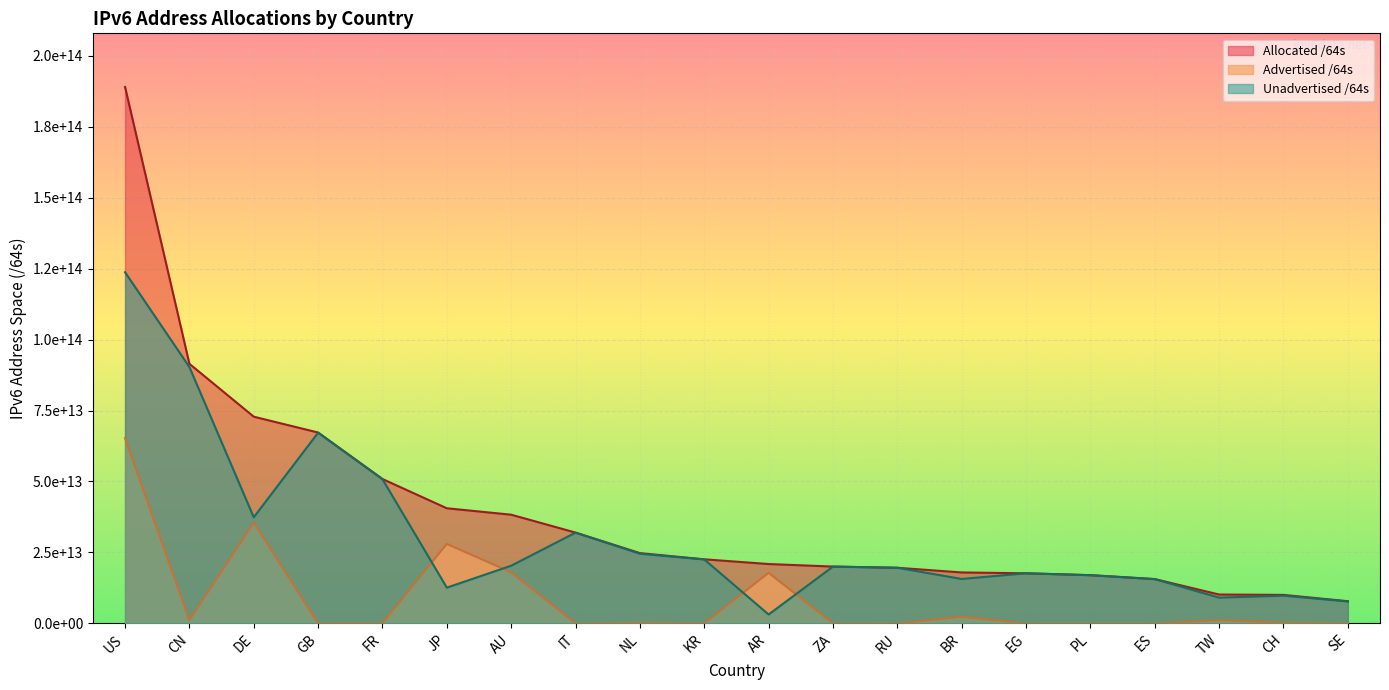

Reading left to right, extract all data points from this chart.

Advertised /64s: US=65285725028352	CN=1145011437568	DE=35454956208128	GB=60130263040	FR=79993831424	JP=27970724823040	AU=17979390230528	IT=21474902016	NL=219044249600	KR=51288408064	AR=17784387796992	ZA=12952010752	RU=4295884800	BR=2296286674944	EG=8589934592	PL=34896674816	ES=12884901888	TW=1096827404288	CH=274878103552	SE=81604706304
Allocated /64s: US=189012846444544	CN=91452740337664	DE=72821198028800	GB=67237724225536	FR=50856713781248	JP=40545038827521	AU=38281107931136	IT=31976032567296	NL=24743325401088	KR=22561463533569	AR=20895186157568	ZA=20001670234112	RU=19585065943040	BR=17927853047808	EG=17635135848448	PL=16982312157184	ES=15595027496960	TW=10149008179200	CH=10020167221248	SE=7795385368576
Unadvertised /64s: US=123727121416192	CN=90307728900096	DE=37366241820672	GB=67177593962496	FR=50776719949824	JP=12574314004481	AU=20301717700608	IT=31954557665280	NL=24524281151488	KR=22510175125505	AR=3110798360576	ZA=19988718223360	RU=19580770058240	BR=15631566372864	EG=17626545913856	PL=16947415482368	ES=15582142595072	TW=9052180774912	CH=9745289117696	SE=7713780662272